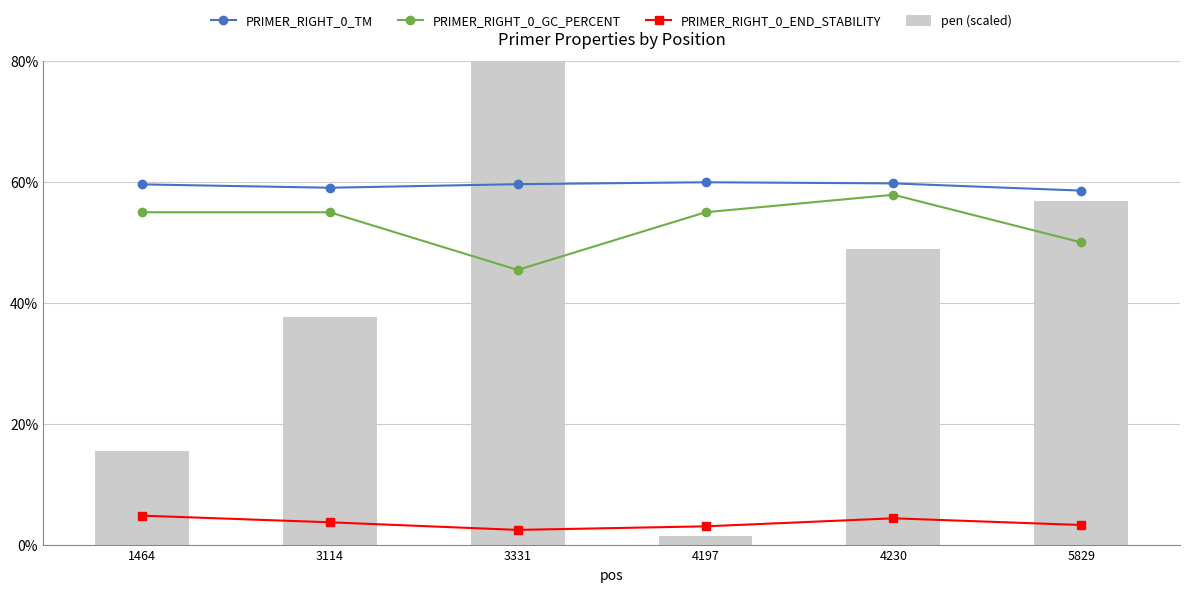

How many data points in PRIMER_RIGHT_0_END_STABILITY are less than 3?

1